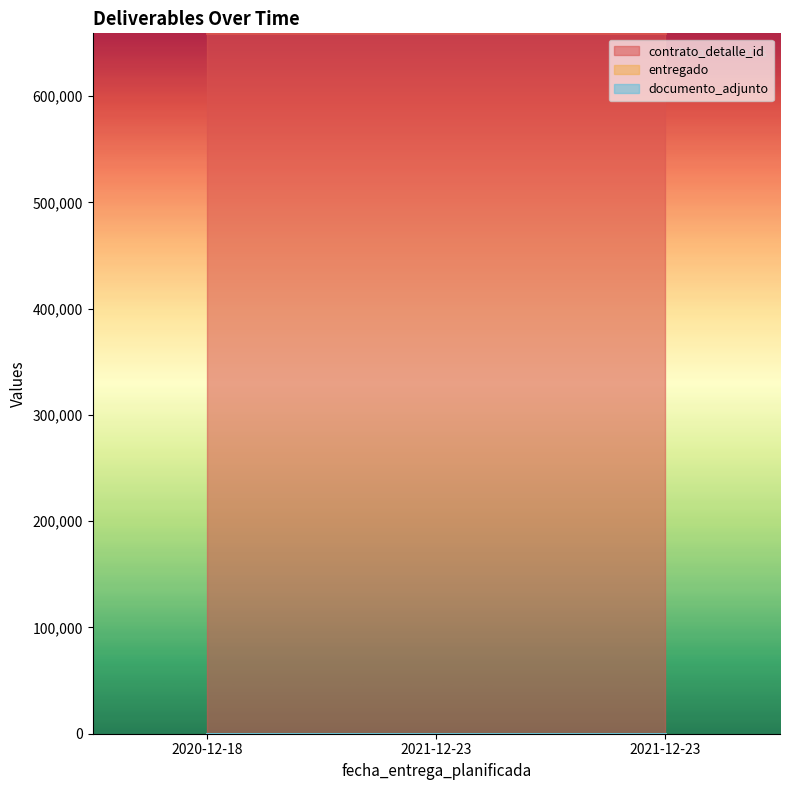

At which label does entregado reach its peak?

2020-12-18